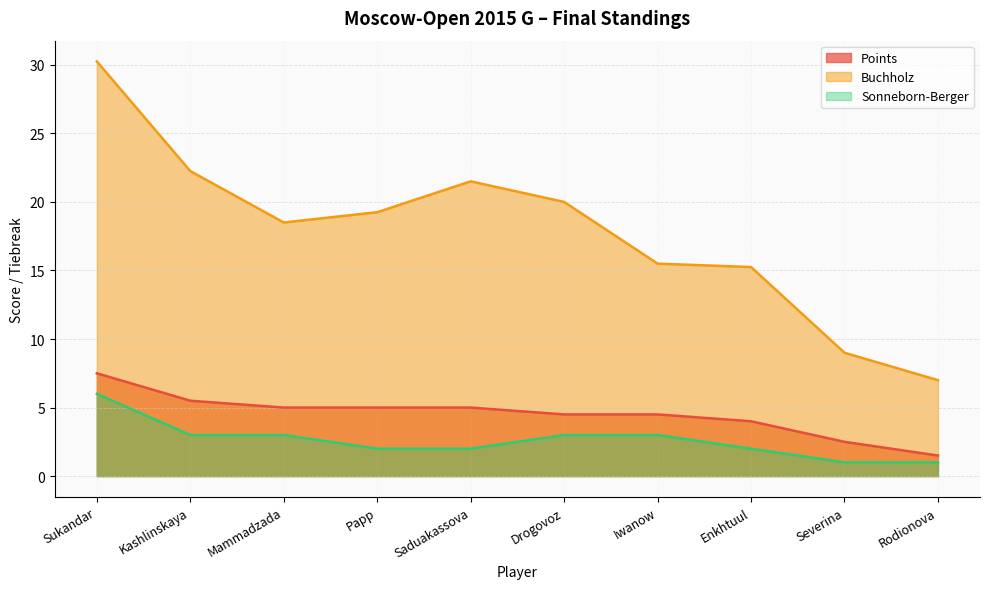

What is the approximate value of Buchholz at Papp?

19.2